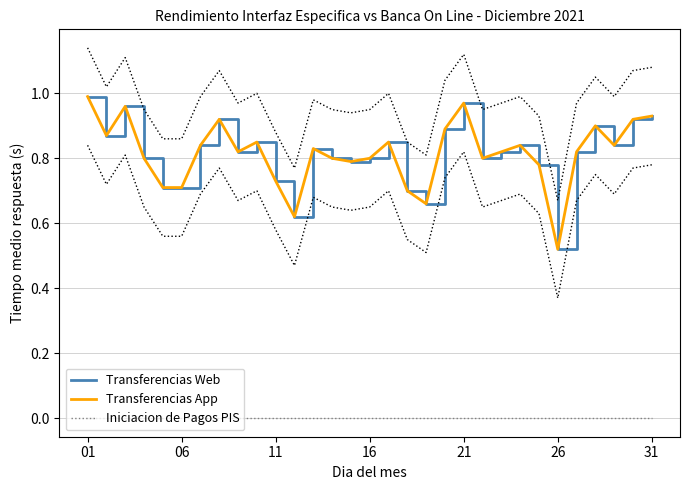

What is the difference between the highest and lowest values at 16?

0.8